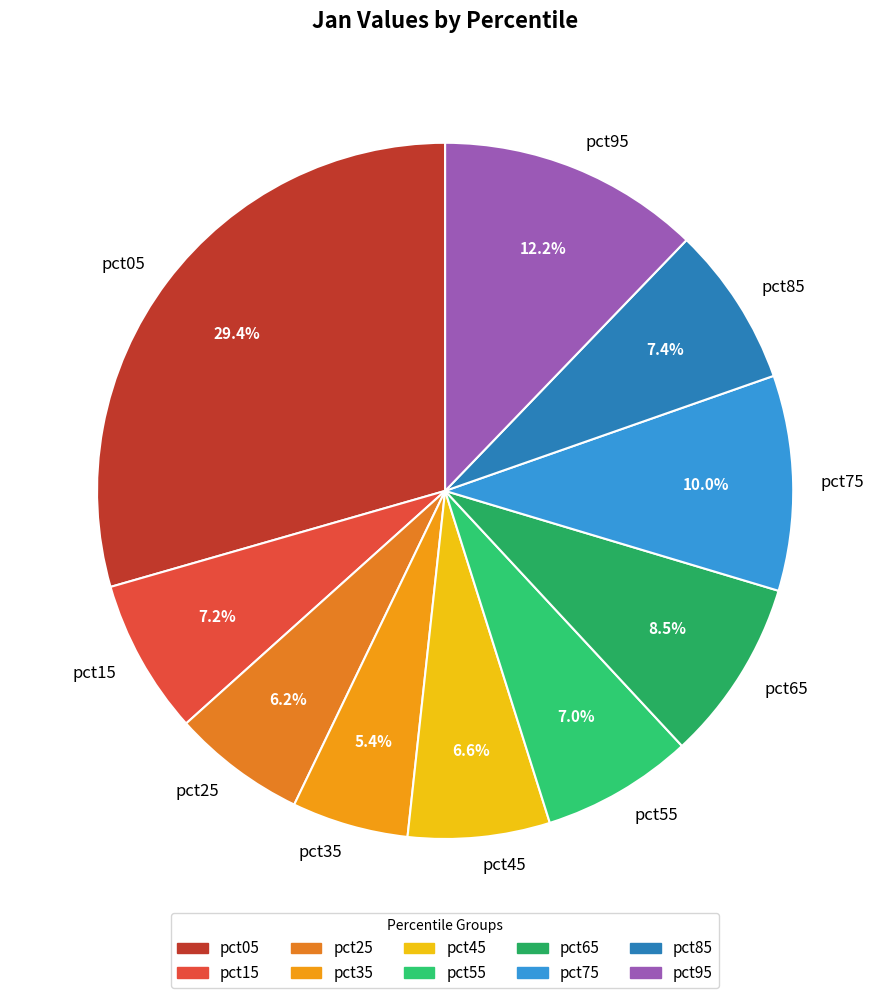

Which has a higher value, pct65 or pct35?

pct65